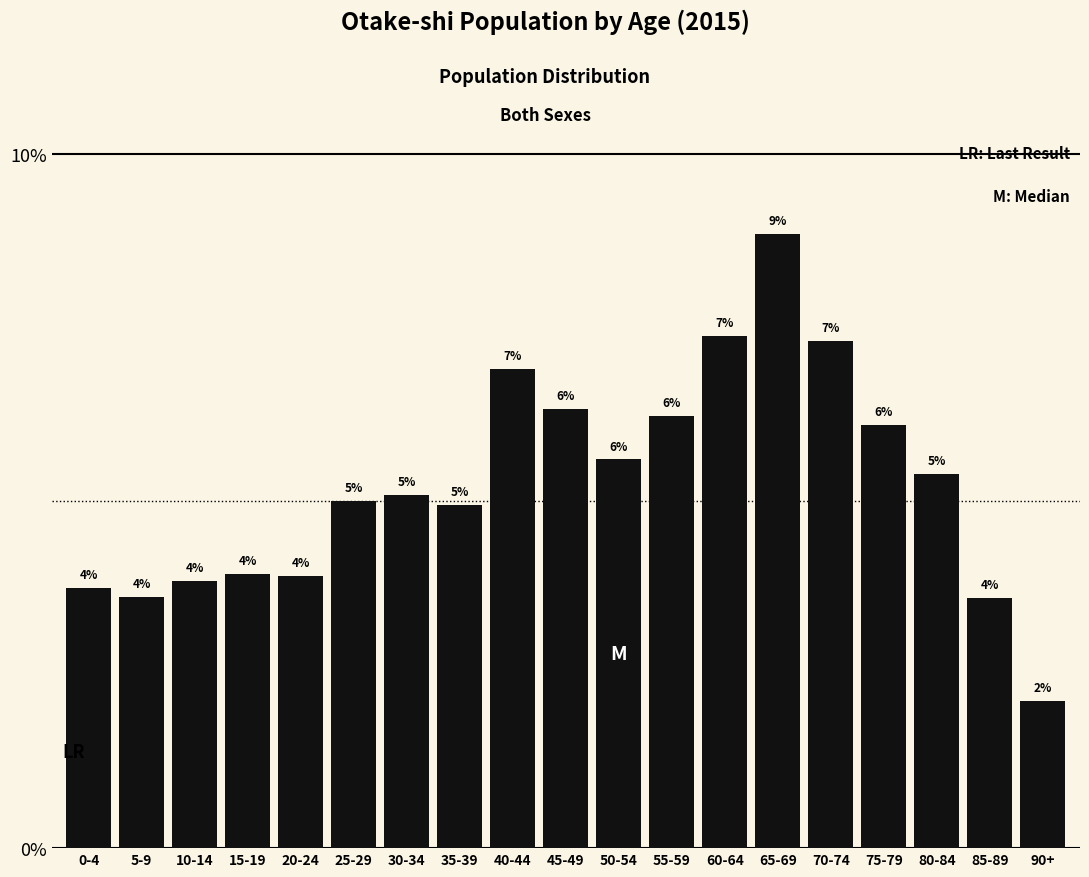

What is the change in value from 20-24 to 40-44?

+3.0